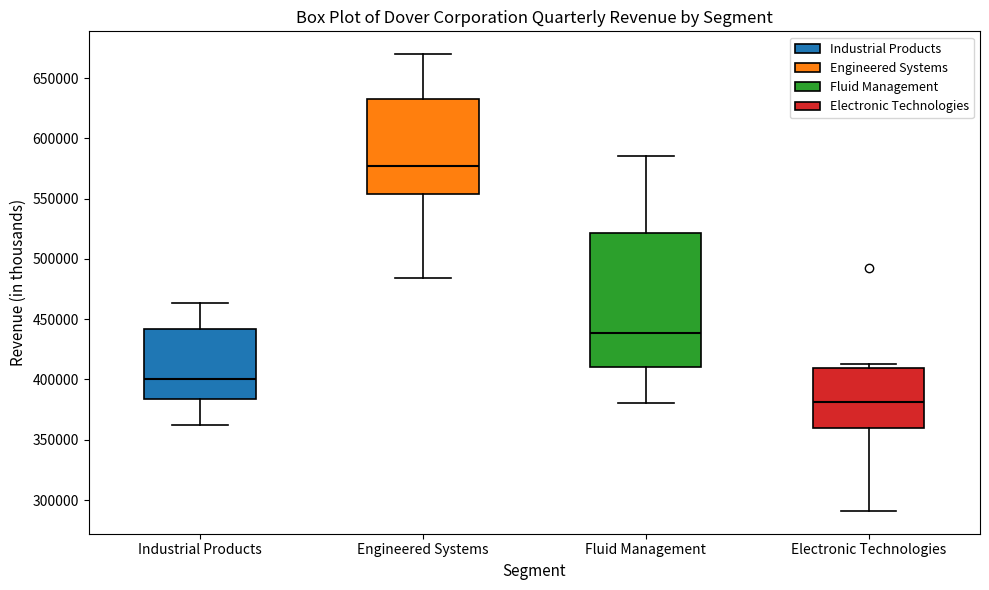

Reading left to right, transcribe this box plot: for each box, give where its median line is, the range the box spans, and where its two whiskers end, as read against the y-axis. The values are not printed on the chart, so give them approximately, as read against the axis.

Industrial Products: median 400000, box 385000 to 440000, whiskers 360000 to 465000
Engineered Systems: median 575000, box 555000 to 635000, whiskers 485000 to 670000
Fluid Management: median 440000, box 410000 to 520000, whiskers 380000 to 585000
Electronic Technologies: median 380000, box 360000 to 410000, whiskers 290000 to 415000